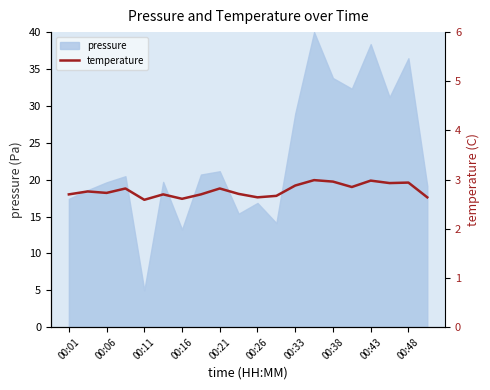

Is it true that pressure equals 13.2 at 00:16?

True